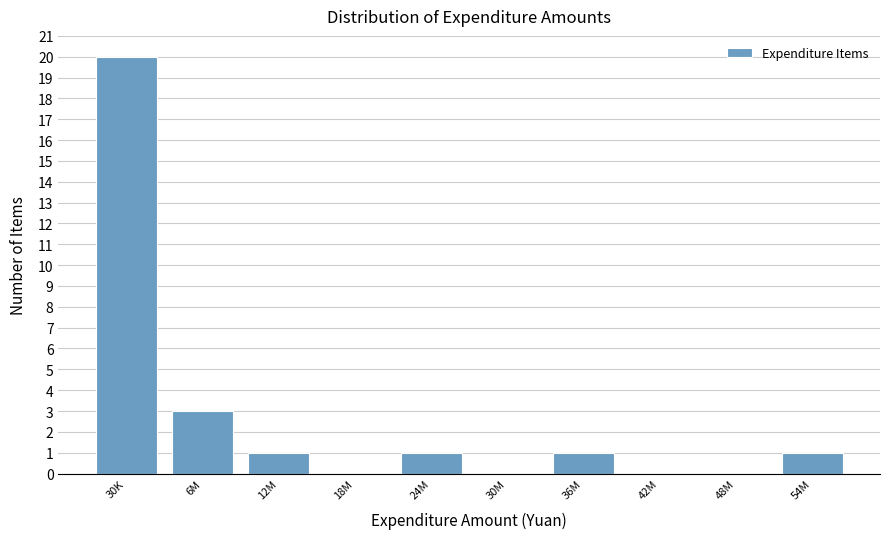

Reading left to right, transcribe all the data shown in this chart.

30K=20	6M=3	12M=1	18M=0	24M=1	30M=0	36M=1	42M=0	48M=0	54M=1